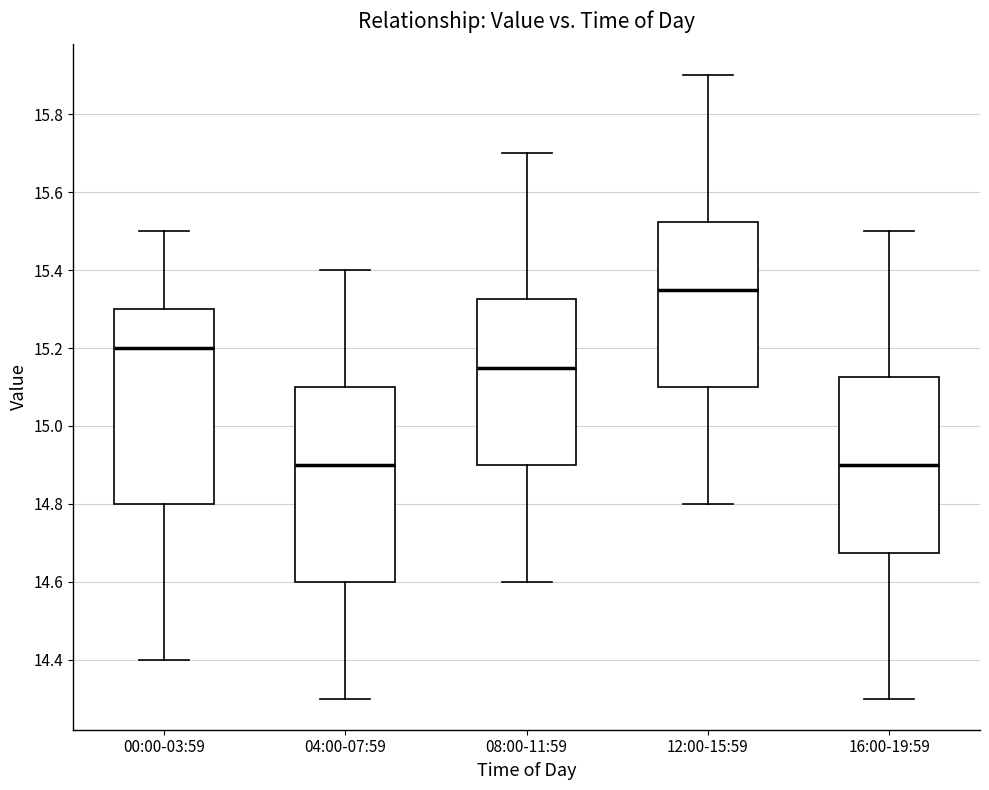

Reading left to right, read every box against the y-axis: the position of its median line, the range the box covers, and the ends of its whiskers. The values are not printed on the chart, so give them approximately, as read against the axis.

00:00-03:59: median 15.20, box 14.80 to 15.30, whiskers 14.40 to 15.50
04:00-07:59: median 14.90, box 14.60 to 15.10, whiskers 14.30 to 15.40
08:00-11:59: median 15.16, box 14.90 to 15.32, whiskers 14.60 to 15.70
12:00-15:59: median 15.36, box 15.10 to 15.52, whiskers 14.80 to 15.90
16:00-19:59: median 14.90, box 14.68 to 15.12, whiskers 14.30 to 15.50